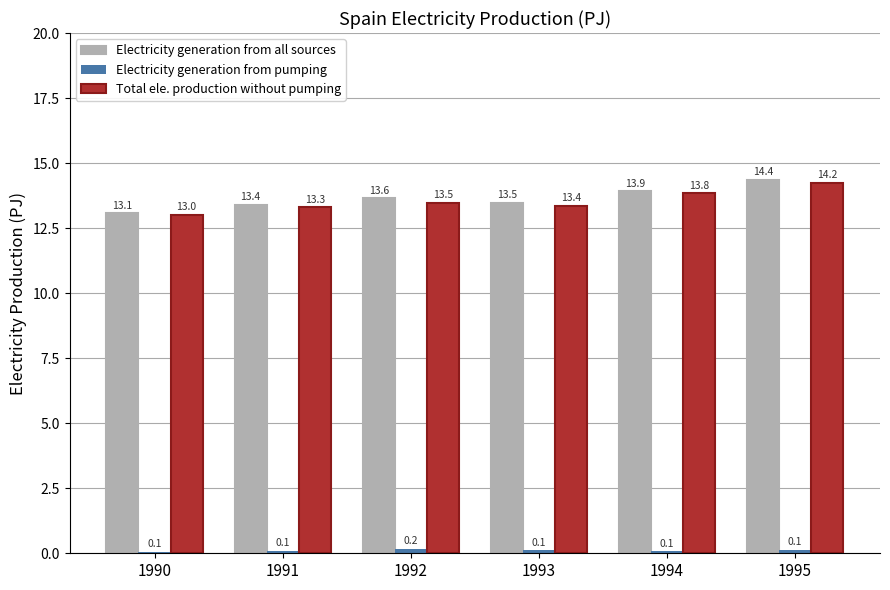

What is the total value across all series at 1991?

26.8